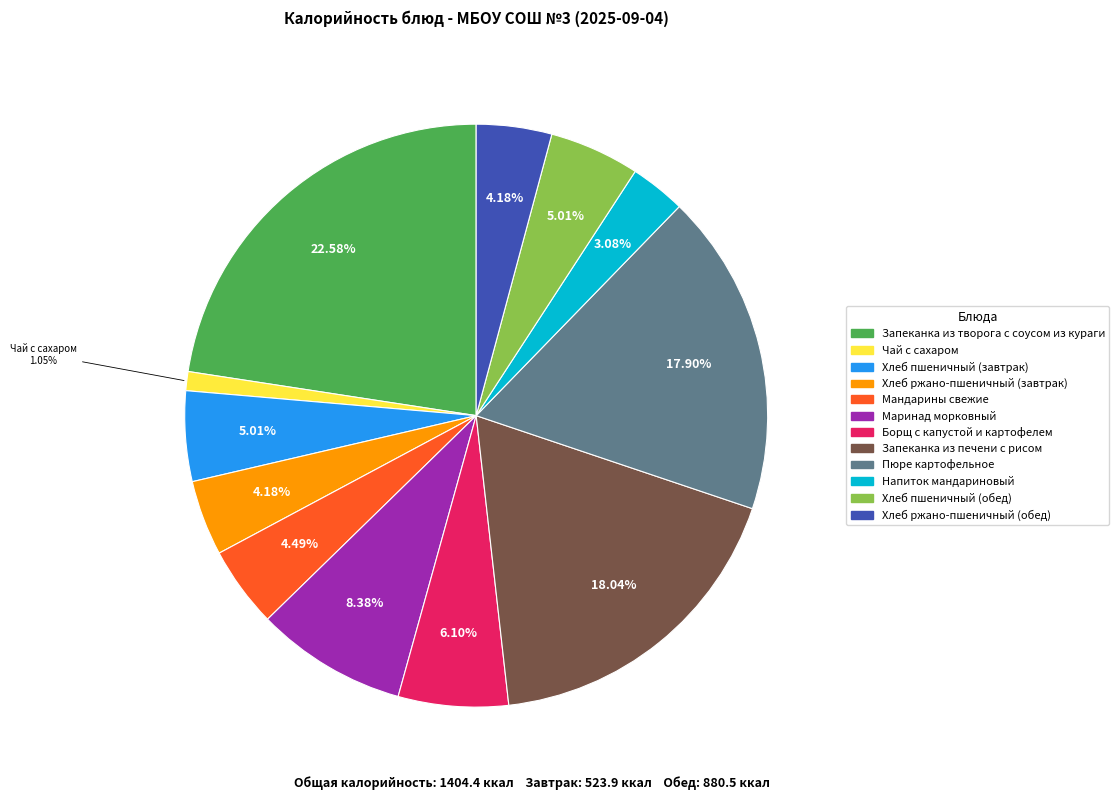

What percentage is NOT represented by Запеканка из творога с соусом из кураги?

77.4%